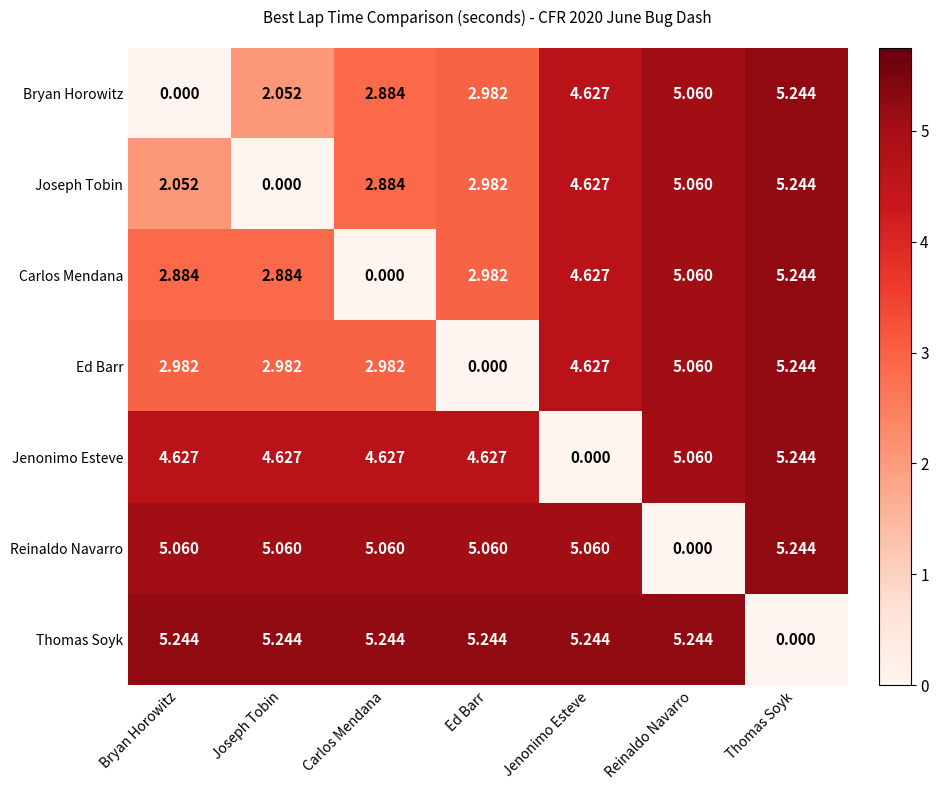

Rank the categories by Joseph Tobin value from lowest to highest.

Joseph Tobin, Bryan Horowitz, Carlos Mendana, Ed Barr, Jenonimo Esteve, Reinaldo Navarro, Thomas Soyk